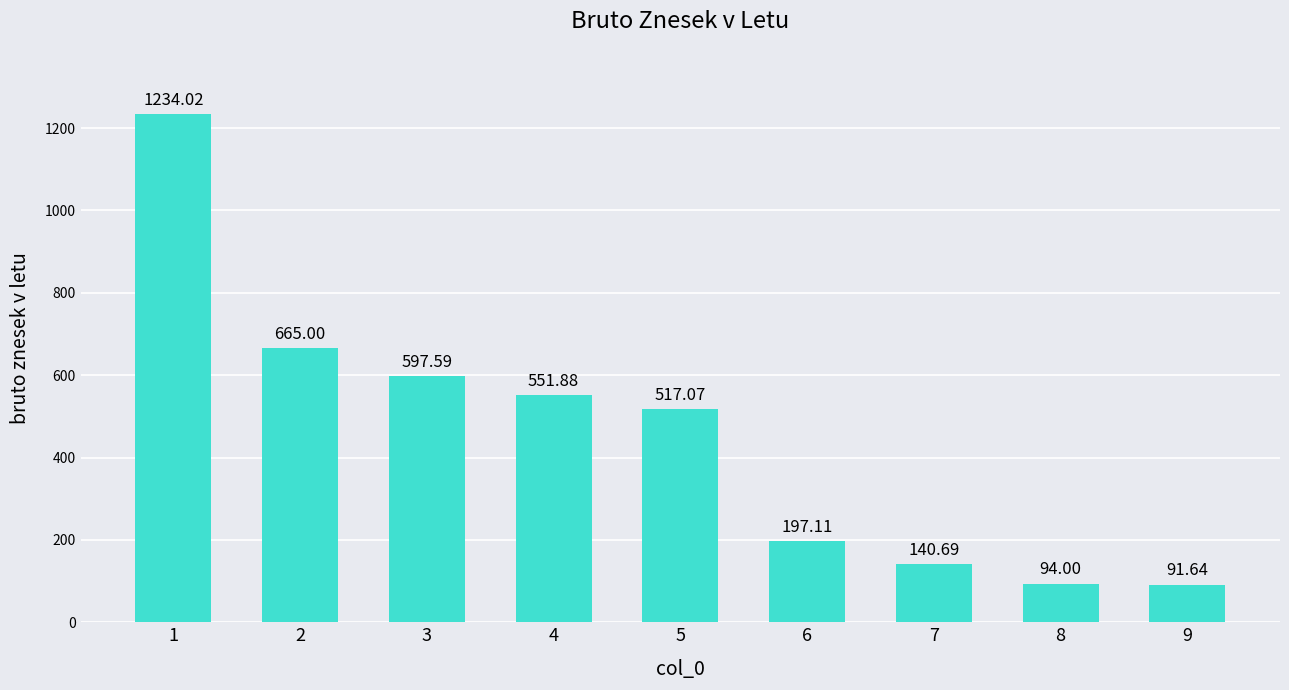

How many data points are less than 517?

4